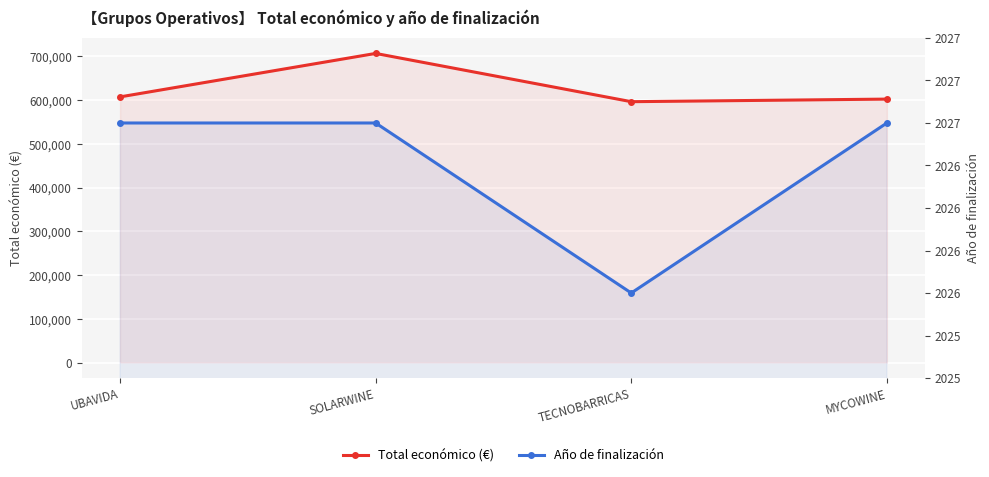

The Total económico (€) series shows 602295.4 at MYCOWINE. True or false?

True